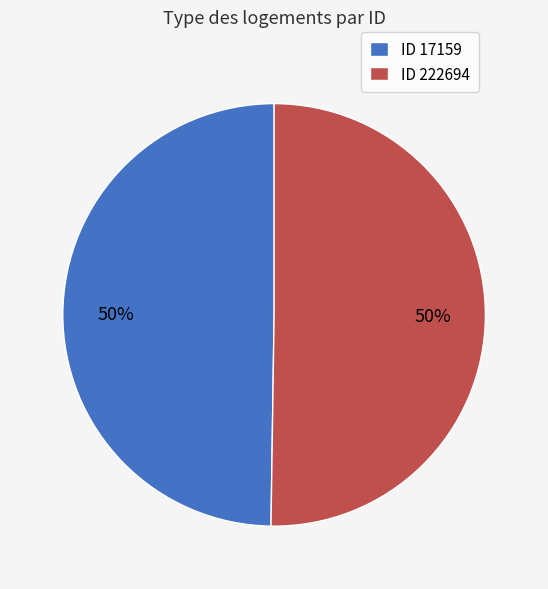

Approximately how many times larger is the value at ID 17159 compared to ID 222694?

1.0